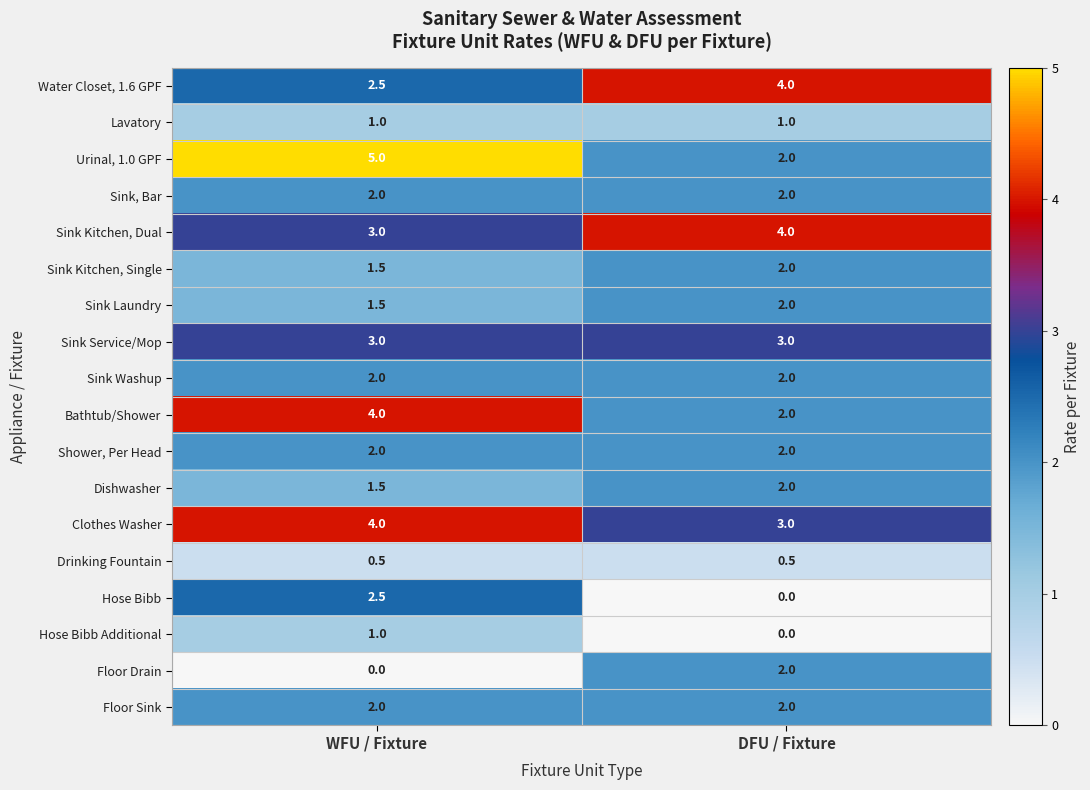

What is the average value of the Shower, Per Head series?

2.0